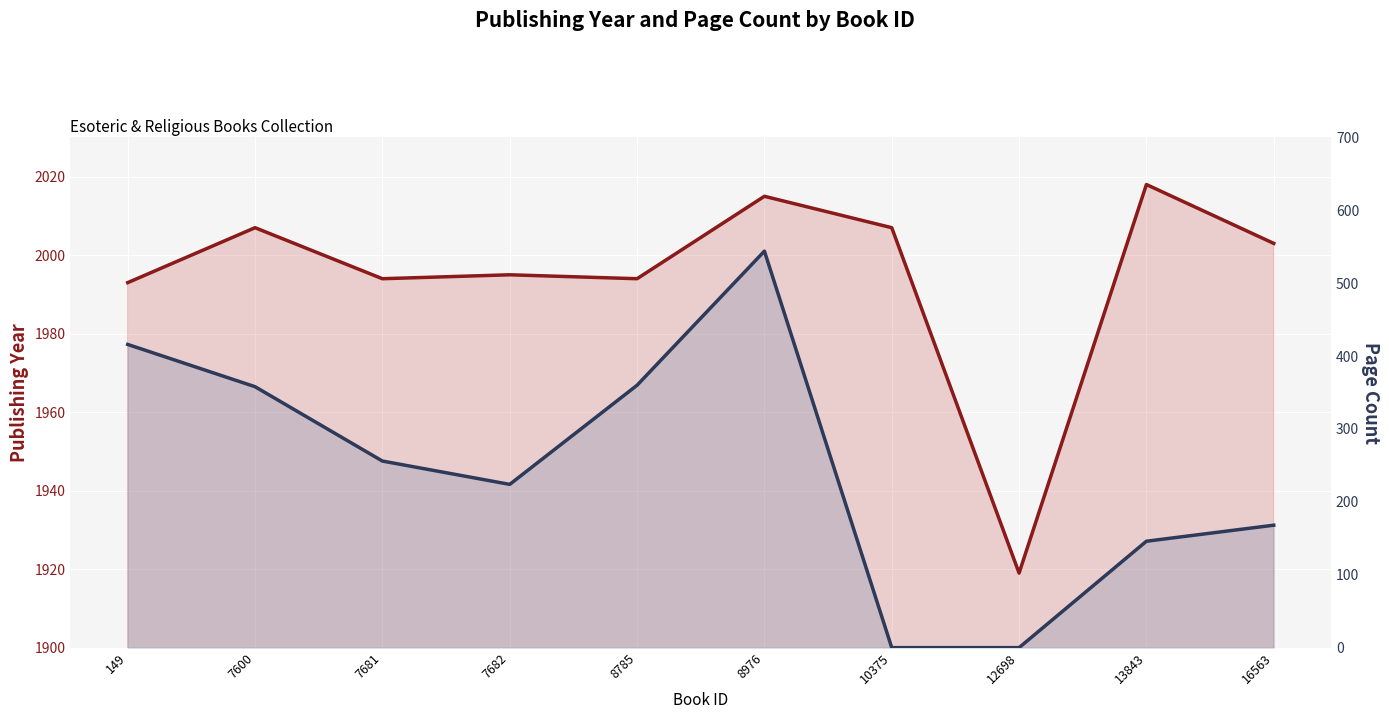

Reading left to right, transcribe all the data shown in this chart.

publishingYear: 1993	2007	1994	1995	1994	2015	2007	1919	2018	2003
pageCount: 416	358	256	224	360	544	0	0	146	168